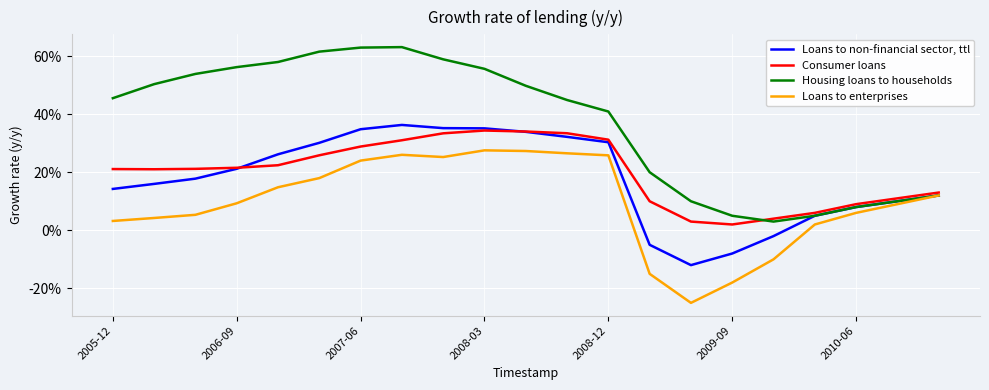

What are all the series names shown in the legend?

Loans to non-financial sector, ttl, Consumer loans, Housing loans to households, Loans to enterprises